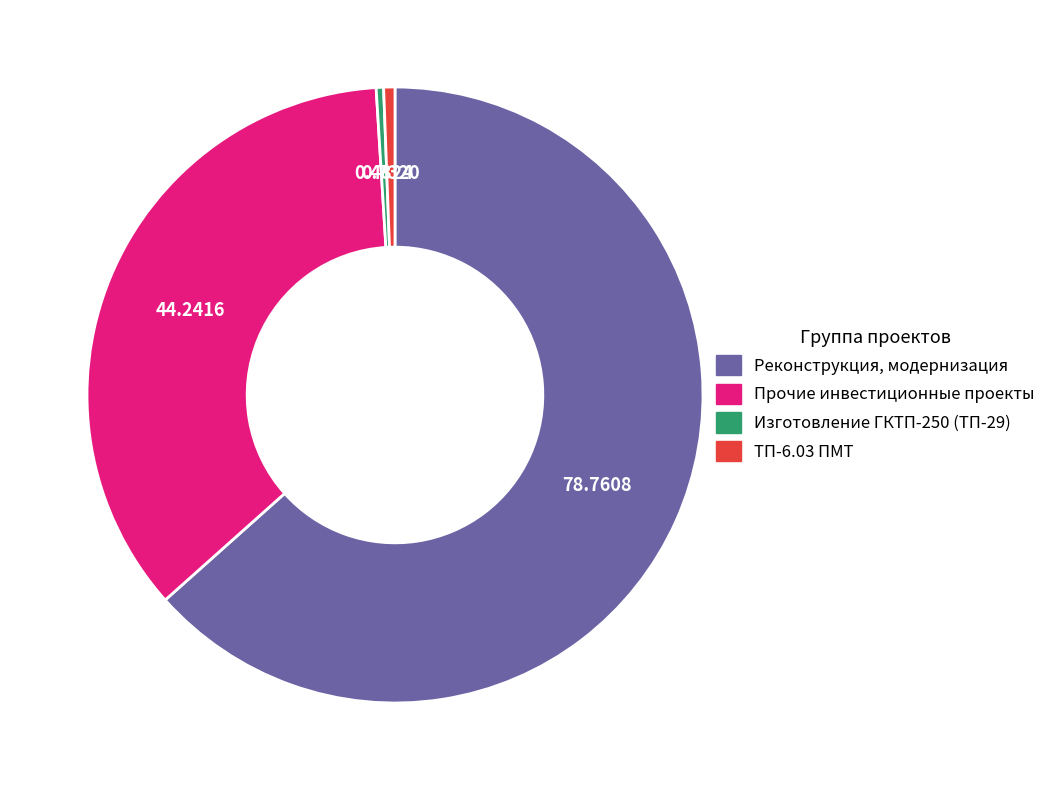

Which slice represents more than half of the pie?

Реконструкция, модернизация